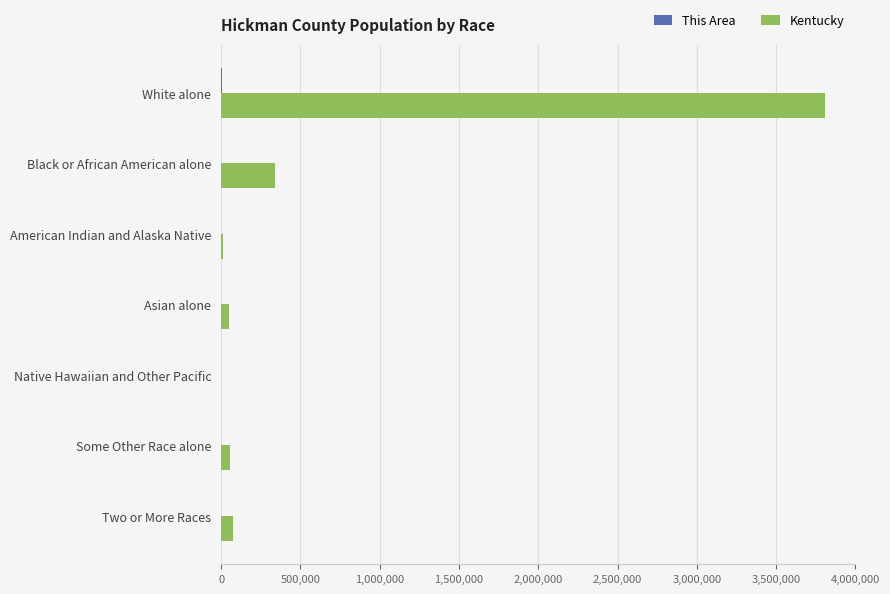

What is the sum of all Kentucky values?

4339367